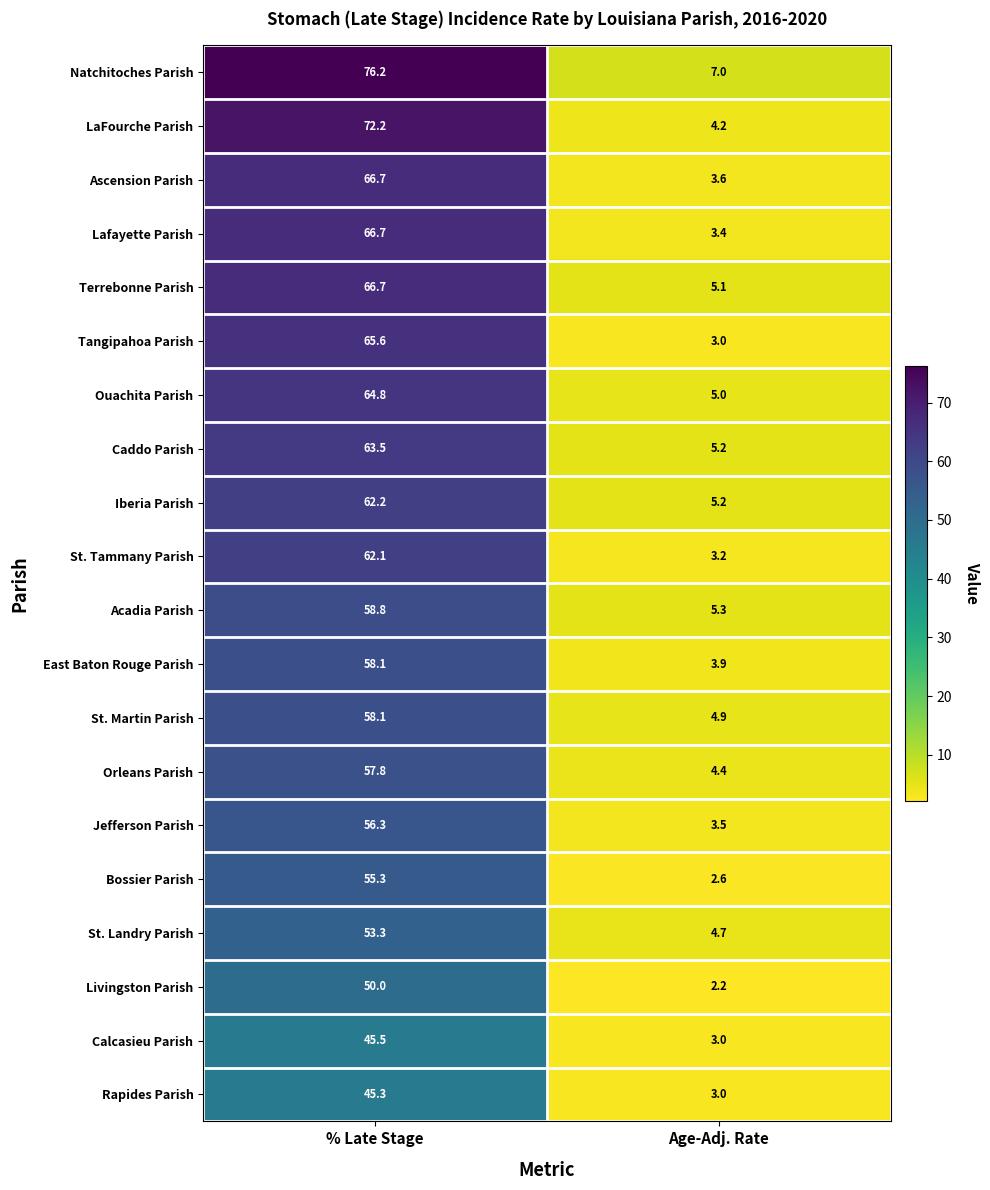

Is it true that Rapides Parish equals 1.1 at Age-Adj. Rate?

False